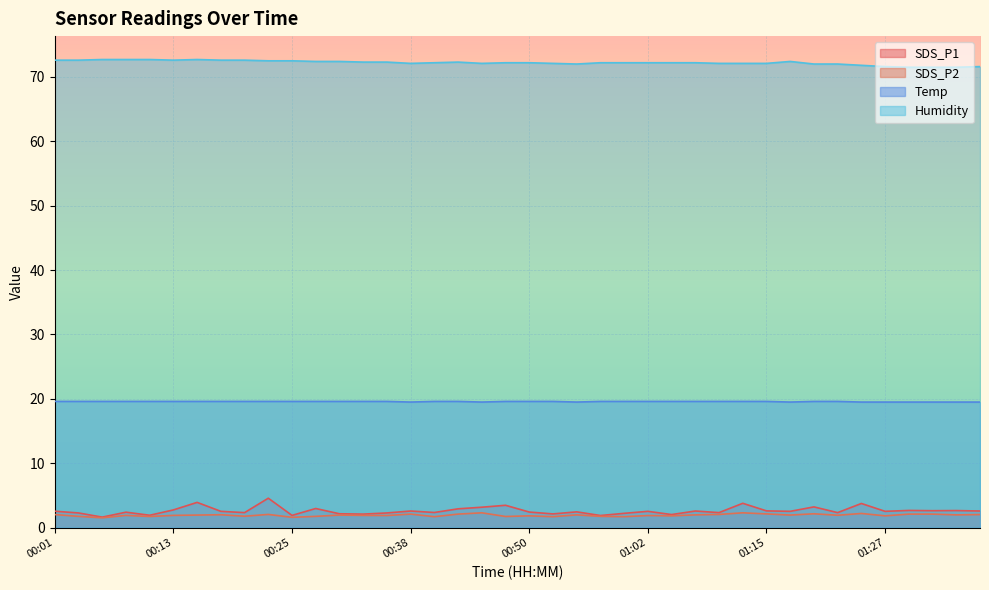

The value of Temp at 00:18 is 28.9. True or false?

False